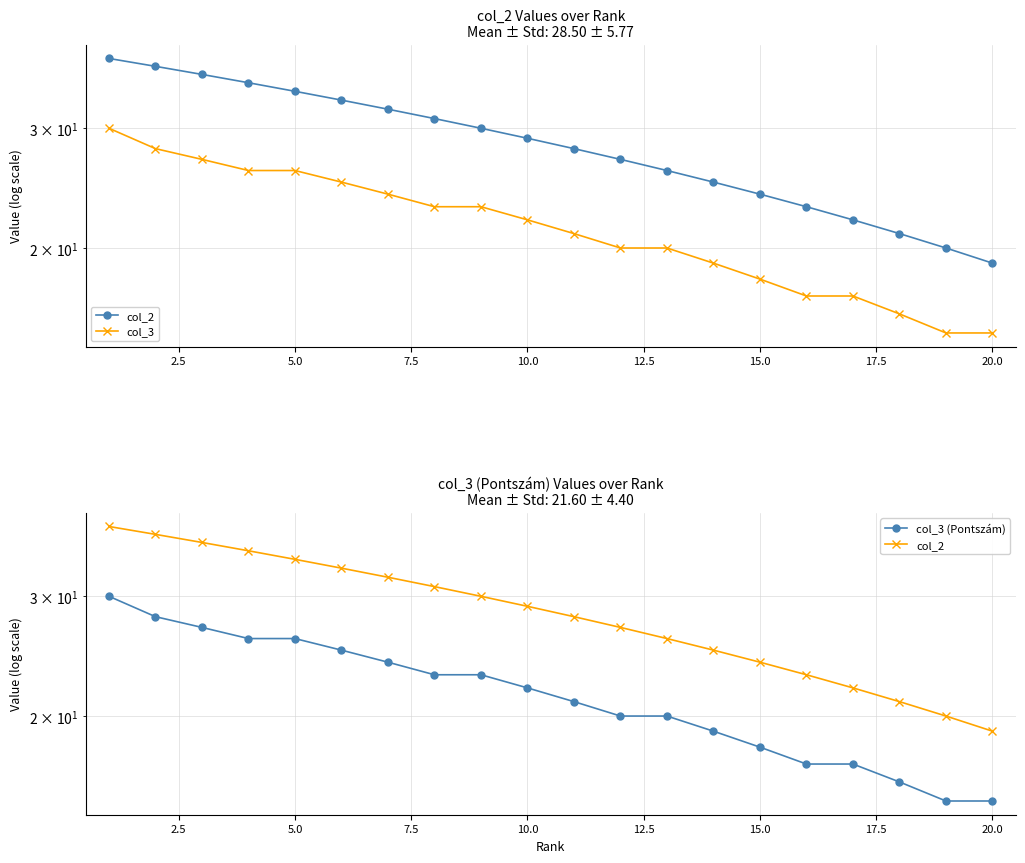

Is the value of col_3 at 10 greater than the value of col_3 (Pontszám) at 0.0?

No